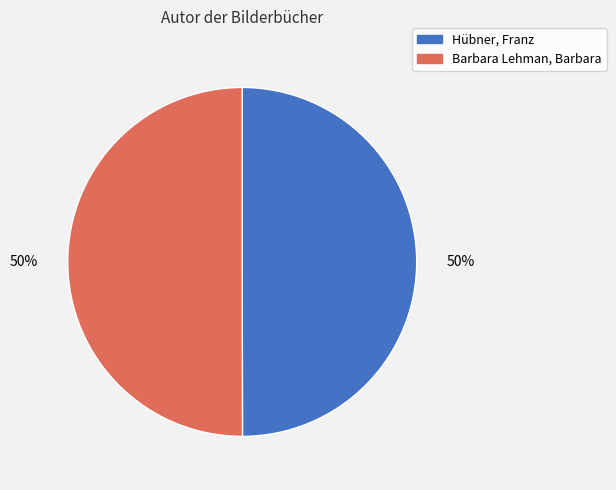

What is the ratio of the value at Hübner, Franz to the value at Barbara Lehman, Barbara?

1.0